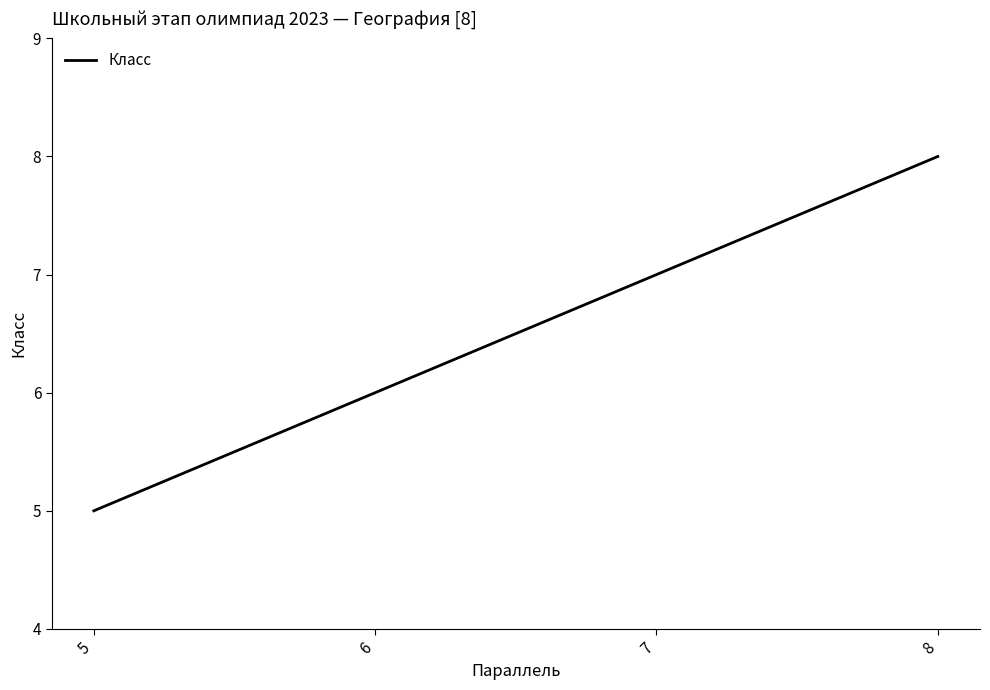

What is the value of the 4th point from the left?

8